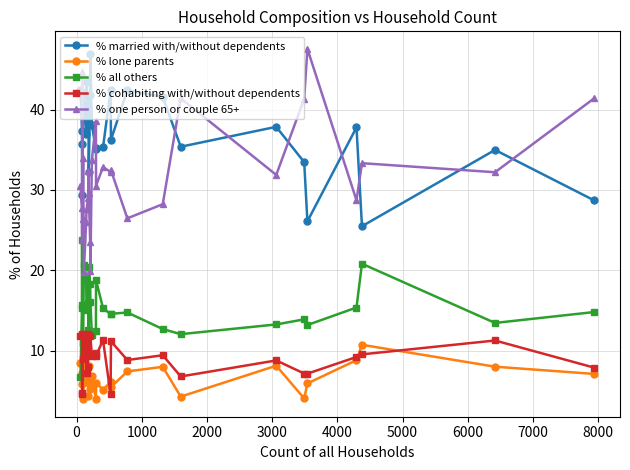

True or false: % married with/without dependents and % cohabiting with/without dependents intersect in this chart.

False